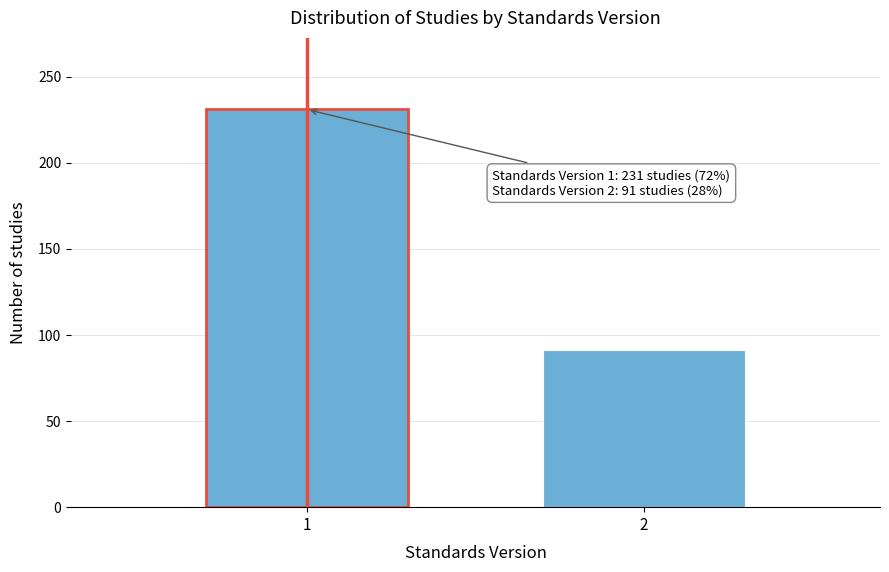

Reading left to right, extract all data points from this chart.

1=231	2=91